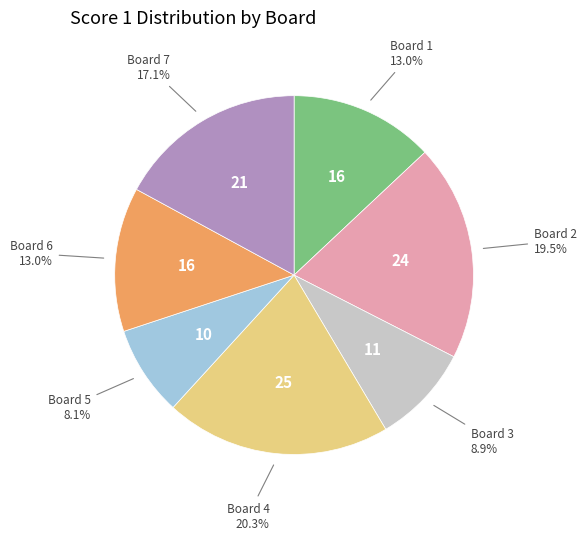

Does any single category account for the majority?

No